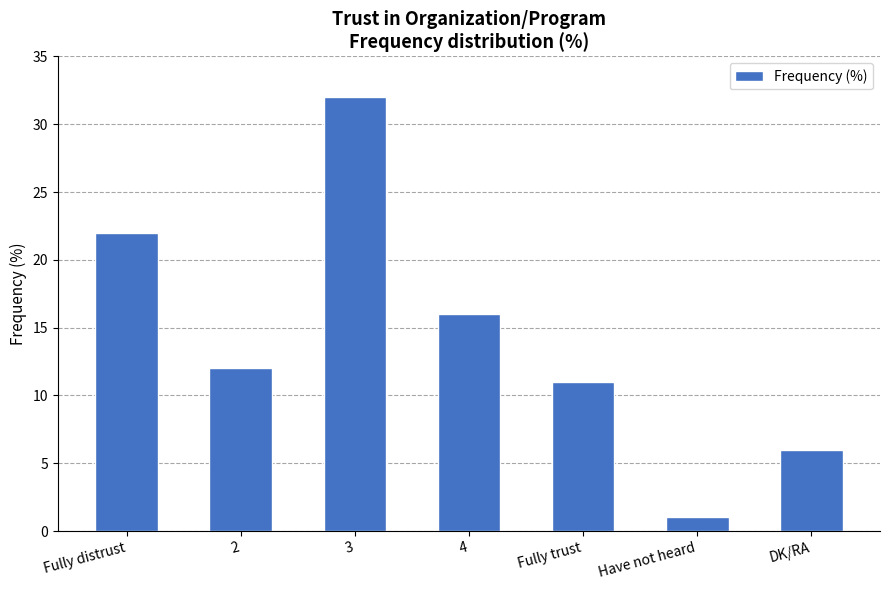

What is the difference between the values at Fully trust and 3?

21